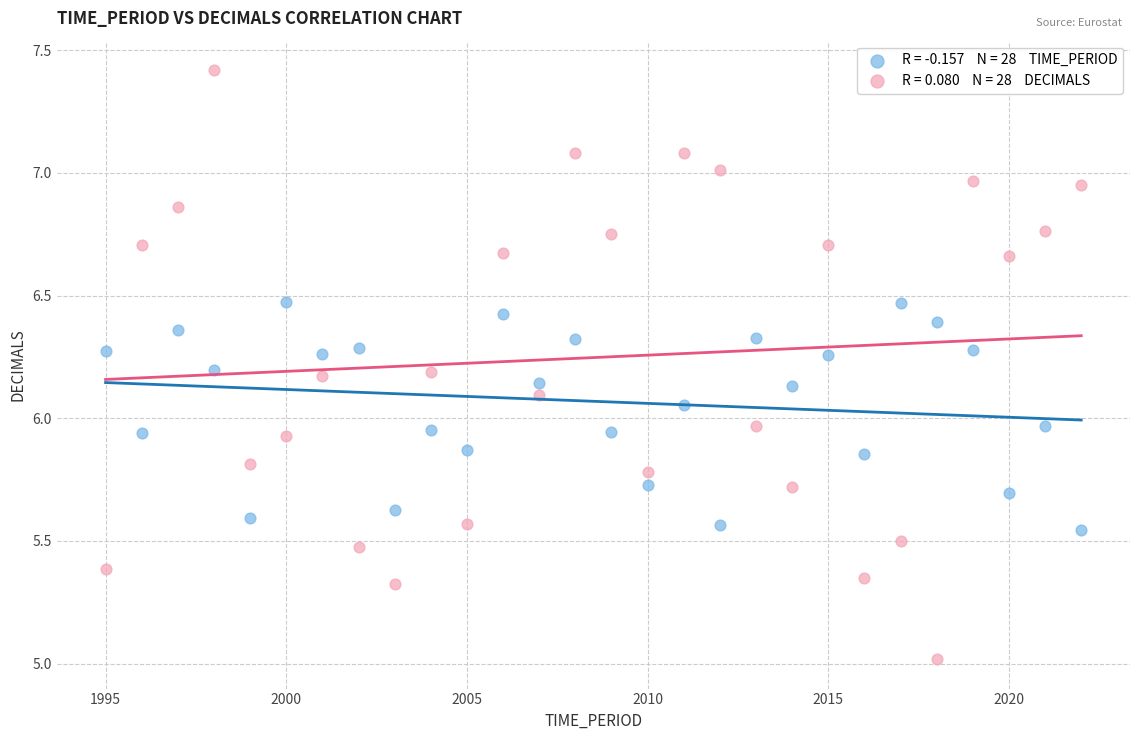

Across all data points, what is the range of Y values (max minus min)?

2.4